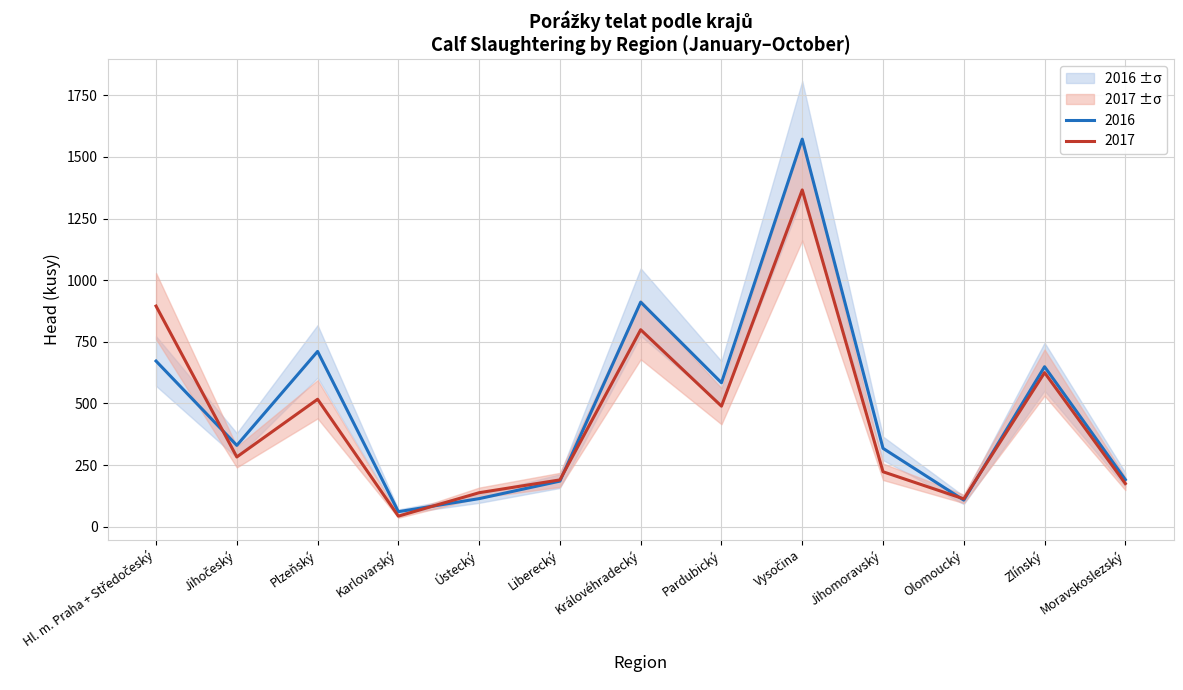

Which series changed the most between Jihočeský and Zlínský?

2017